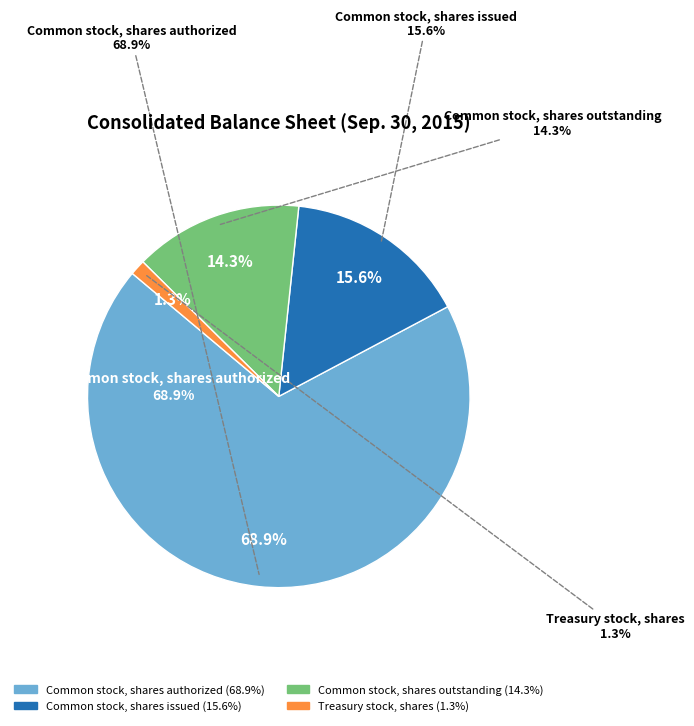

Rank the categories by value from lowest to highest.

Treasury stock, shares, Common stock, shares outstanding, Common stock, shares issued, Common stock, shares authorized